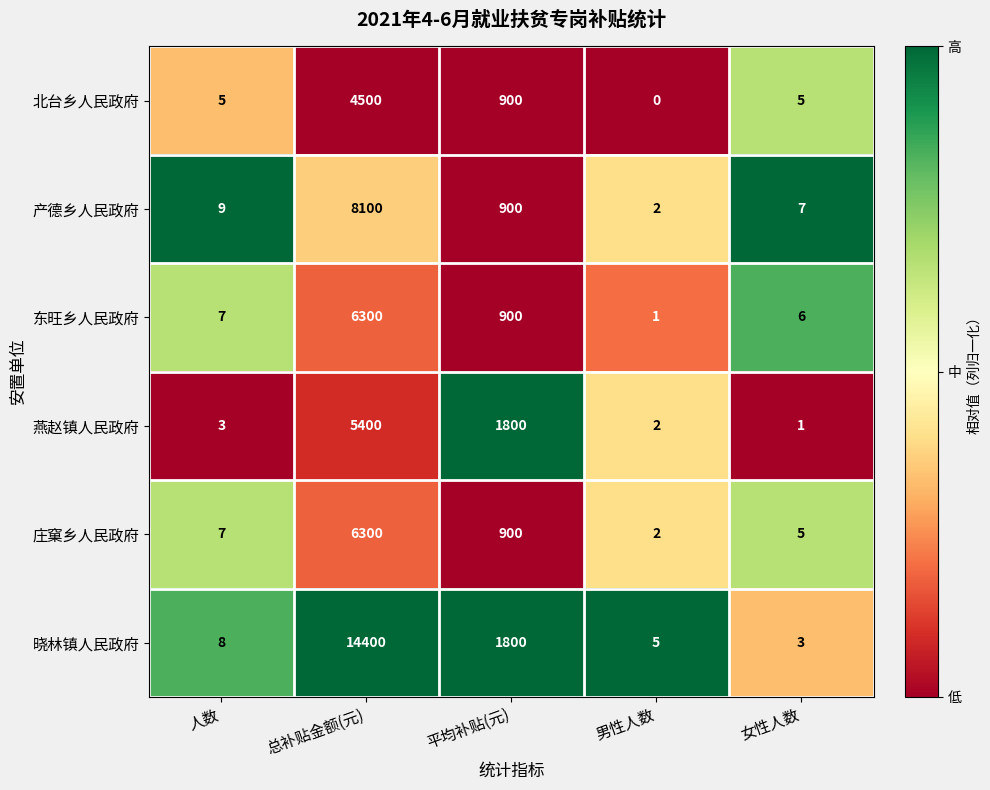

Which series has the widest spread of values?

晓林镇人民政府